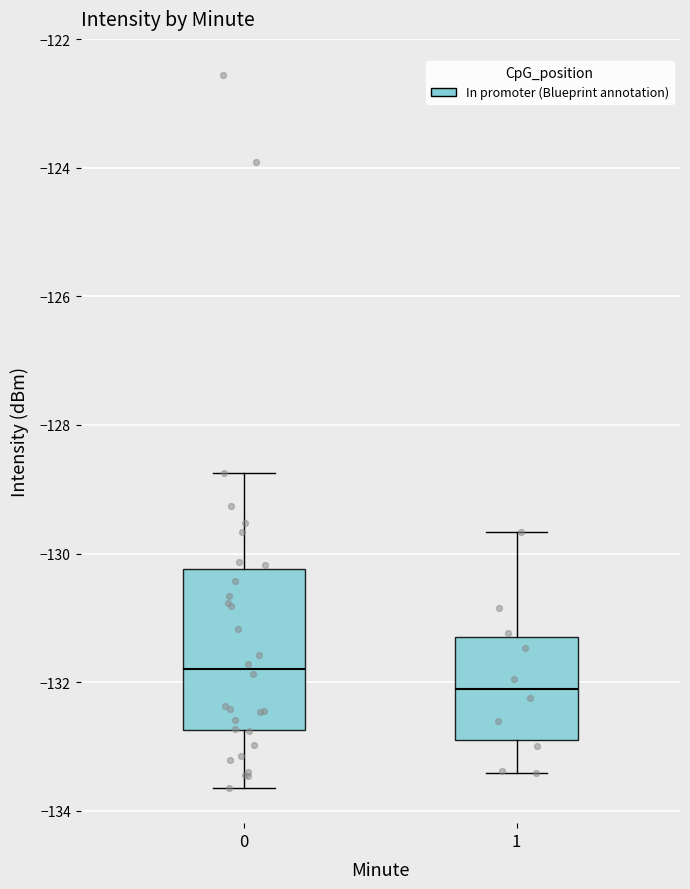

Reading left to right, read every box against the y-axis: the position of its median line, the range the box covers, and the ends of its whiskers. The values are not printed on the chart, so give them approximately, as read against the axis.

0: median -131.8, box -132.8 to -130.2, whiskers -133.6 to -128.8
1: median -132.2, box -132.8 to -131.2, whiskers -133.4 to -129.6